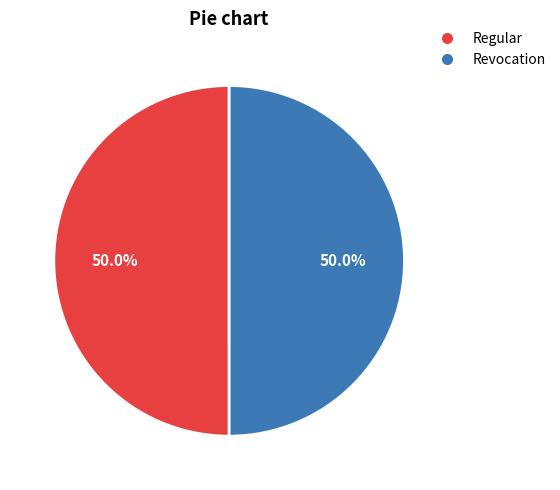

What is the ratio of the value at Regular to the value at Revocation?

1.0